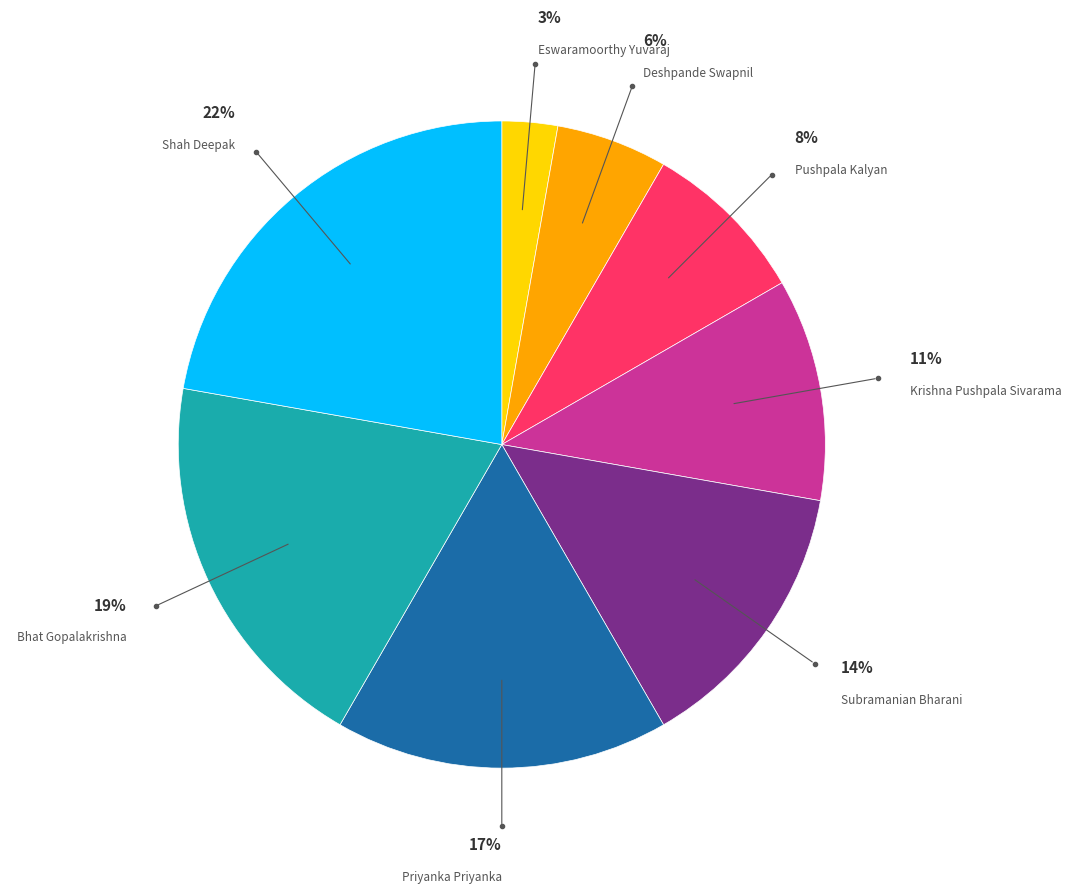

How many slices are in this pie chart?

8